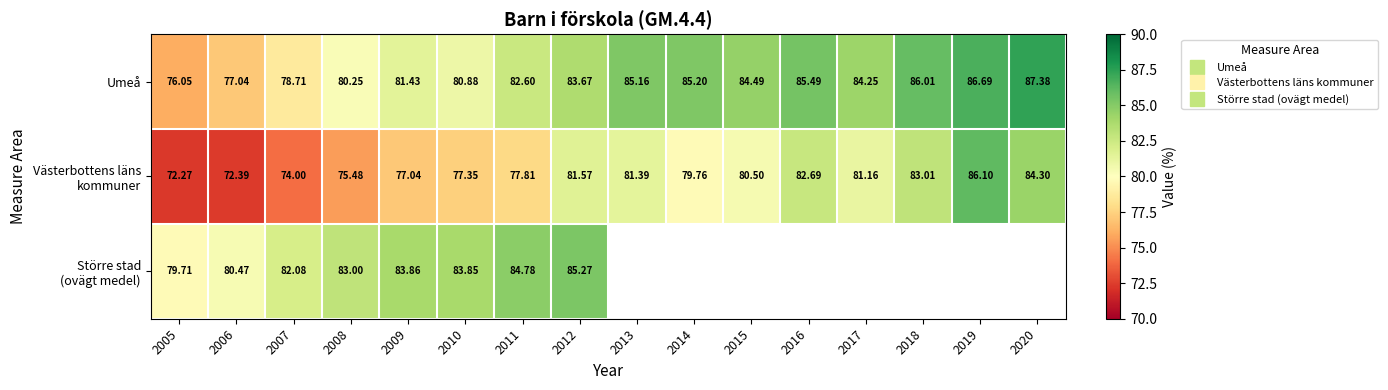

List the labels in order of Västerbottens läns kommuner value, largest first.

2019, 2020, 2018, 2016, 2012, 2013, 2017, 2015, 2014, 2011, 2010, 2009, 2008, 2007, 2006, 2005